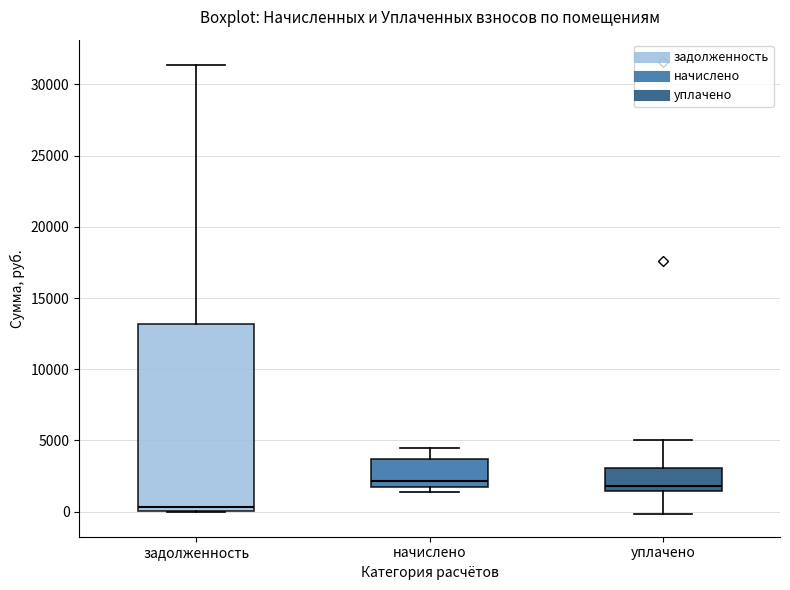

Reading left to right, read every box against the y-axis: the position of its median line, the range the box covers, and the ends of its whiskers. The values are not printed on the chart, so give them approximately, as read against the axis.

задолженность: median 500, box 0 to 13000, whiskers 0 to 31500
начислено: median 2000, box 1500 to 3500, whiskers 1500 (just below the box's lower edge) to 4500
уплачено: median 2000, box 1500 to 3000, whiskers 0 to 5000